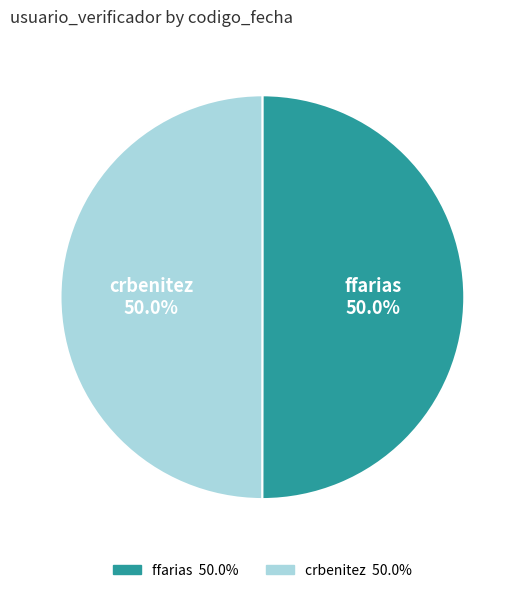

To the nearest percent, what percentage of the pie is crbenitez?

50%